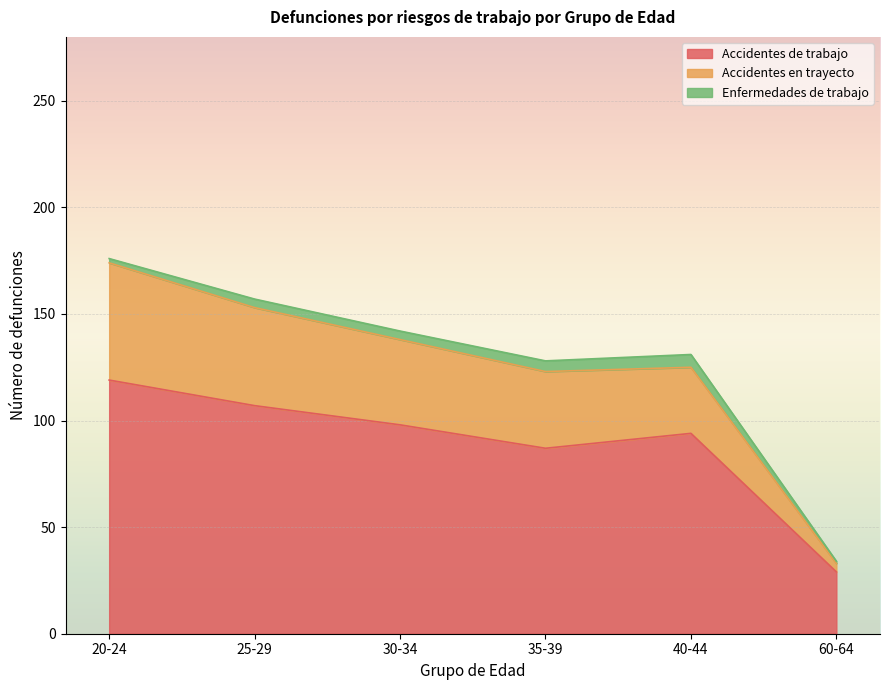

True or false: Accidentes en trayecto and Accidentes de trabajo cross at least once.

False